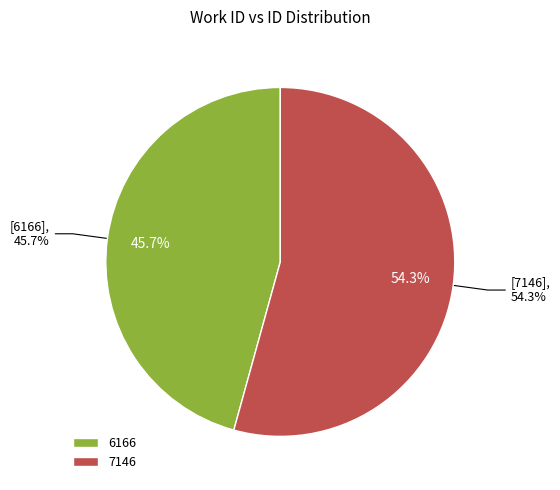

To the nearest percent, what is the difference between the 7146 and 6166 slice percentages?

9%